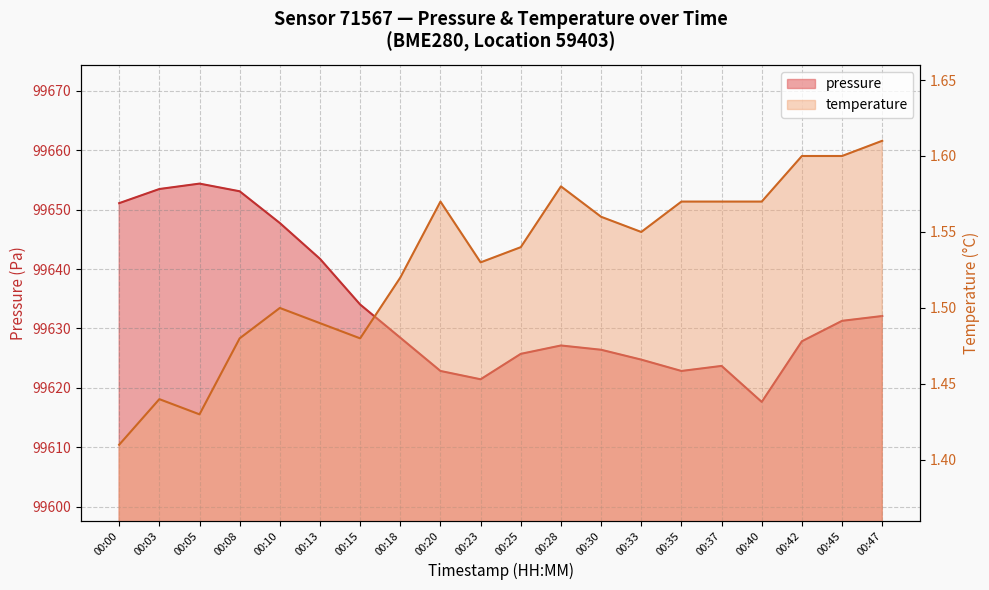

The value of pressure at 00:13 is 26717.8. True or false?

False